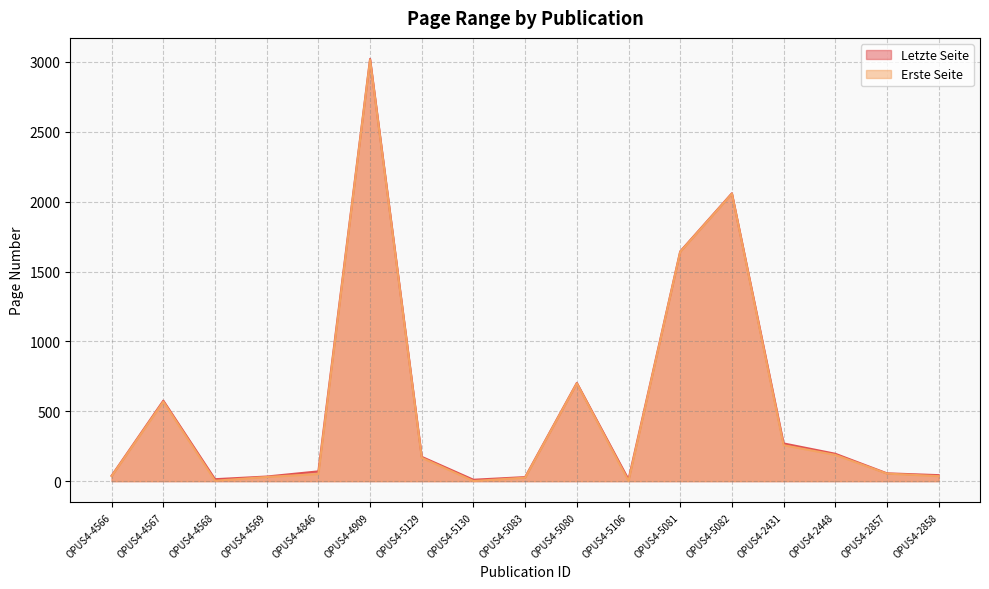

What is the difference between the Letzte Seite values at OPUS4-5129 and OPUS4-5081?

1470